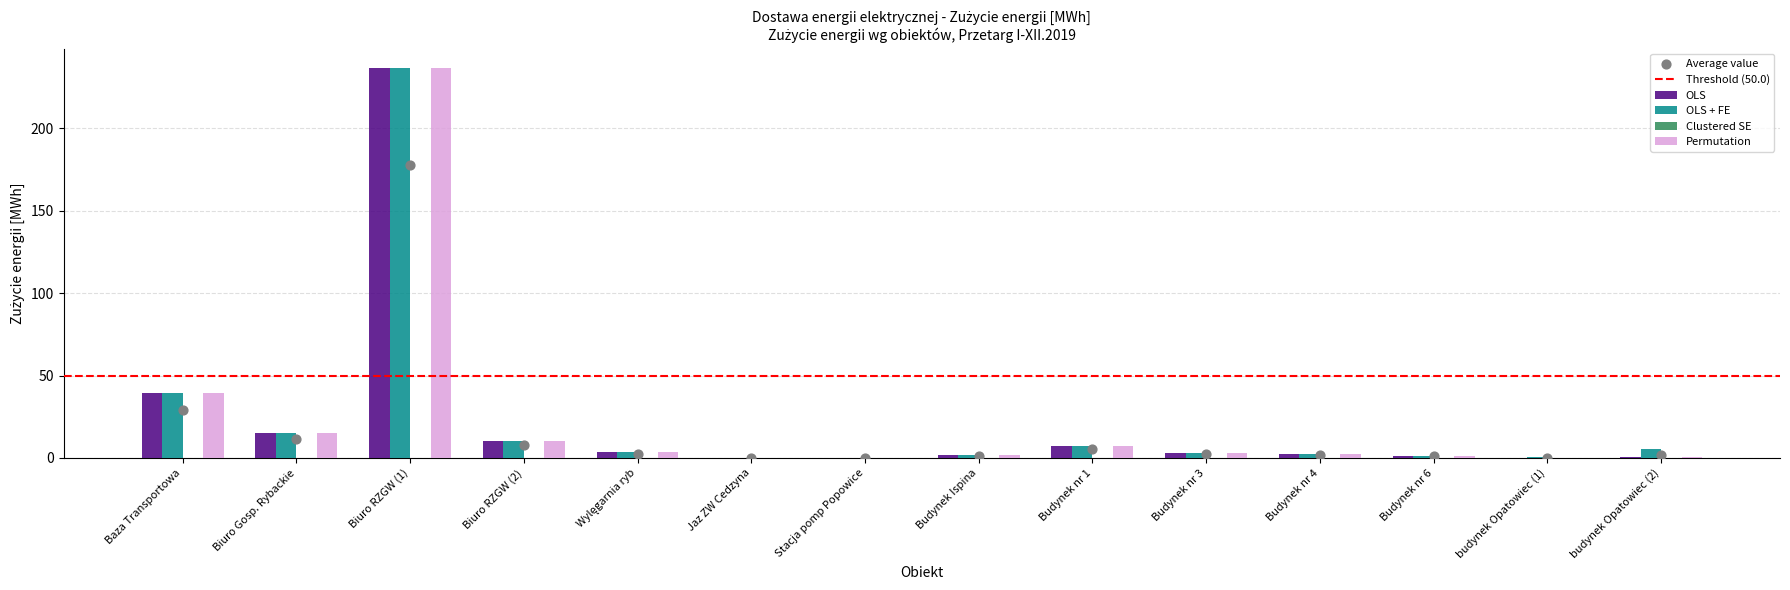

Which series contains the lowest Y value?

OLS